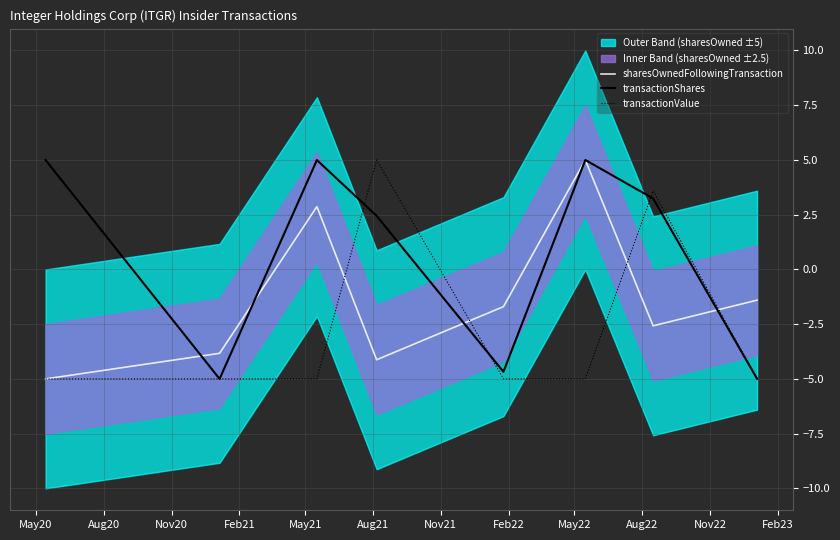

List the series in order of their peak value, lowest first.

sharesOwnedFollowingTransaction, transactionShares, transactionValue